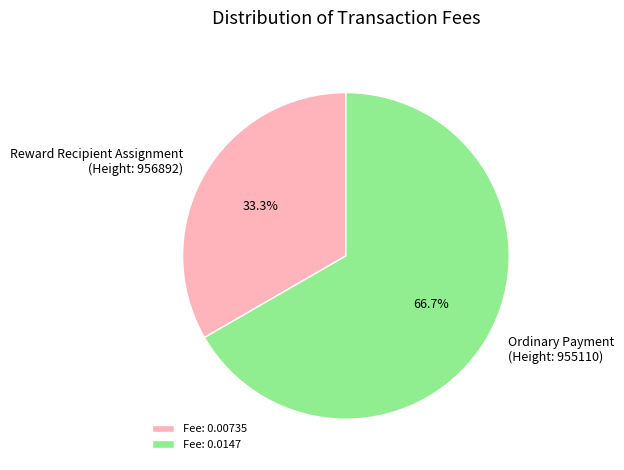

Is there a majority slice in this chart?

Yes